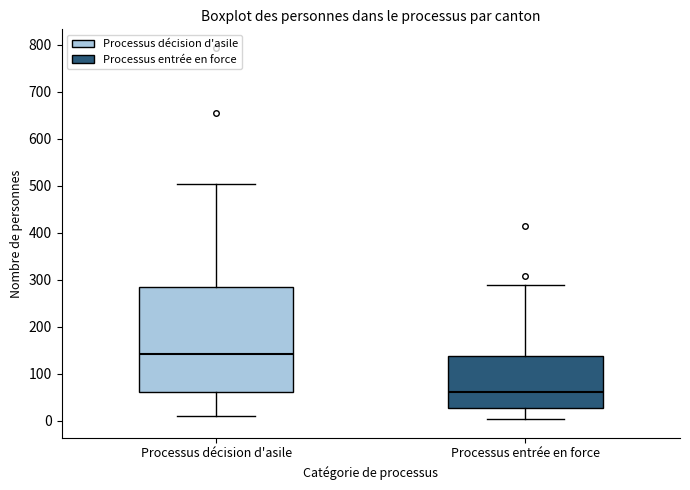

Reading left to right, transcribe this box plot: for each box, give where its median line is, the range the box spans, and where its two whiskers end, as read against the y-axis. The values are not printed on the chart, so give them approximately, as read against the axis.

Processus décision d'asile: median 140, box 60 to 280, whiskers 10 to 500
Processus entrée en force: median 60, box 30 to 140, whiskers 0 to 290